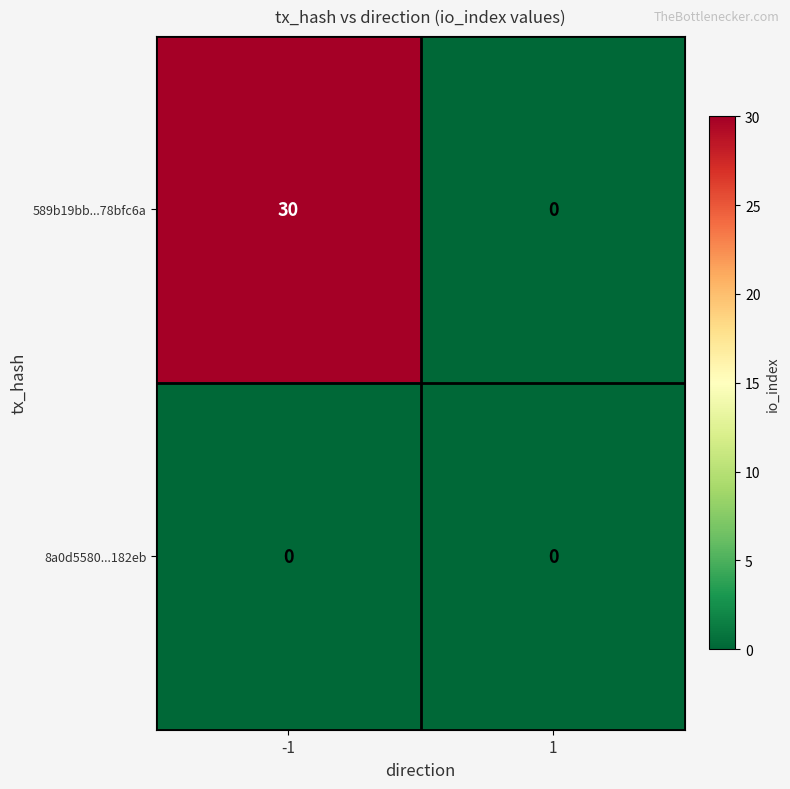

Reading right to left, list all the values displayed in this chart.

589b19bb...78bfc6a: 0	30
8a0d5580...182eb: 0	0